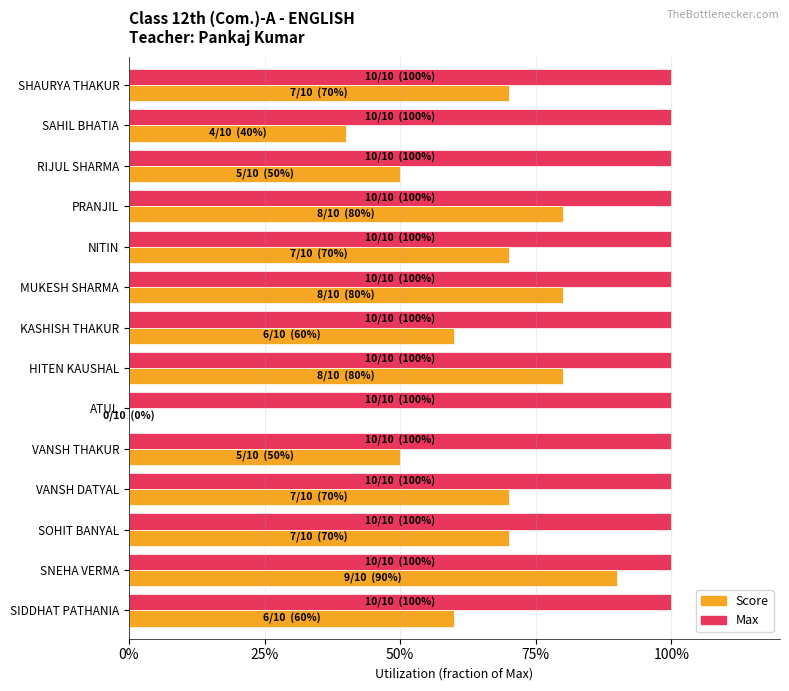

Which series has the largest total across all categories?

Max